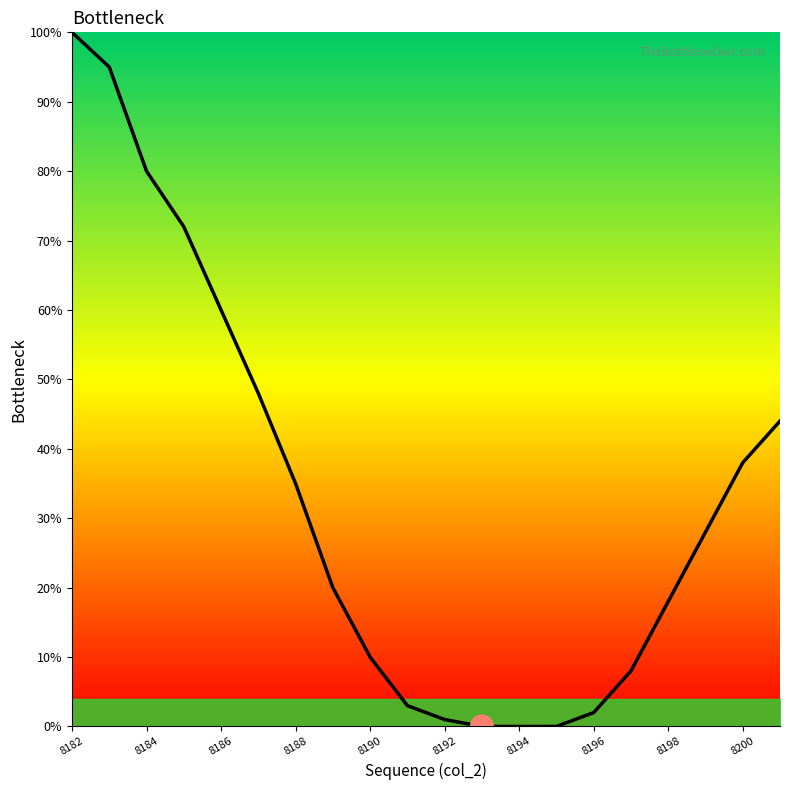

What is the maximum value shown in the chart?

100